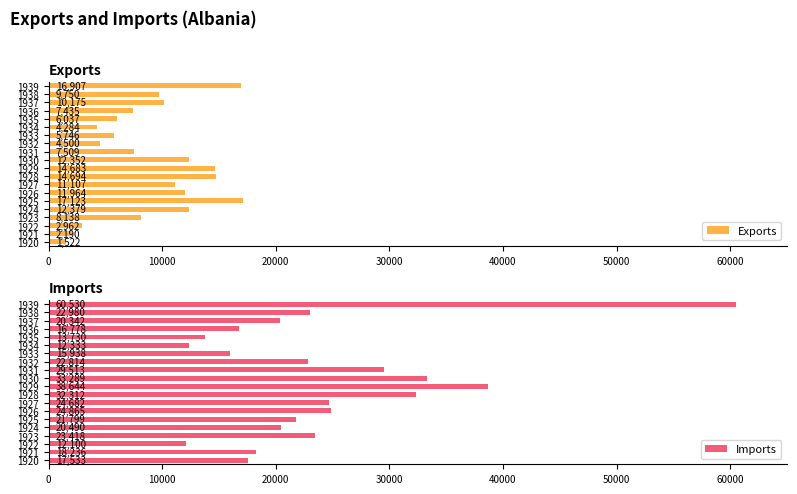

What is the average value of the Exports series?

9072.9